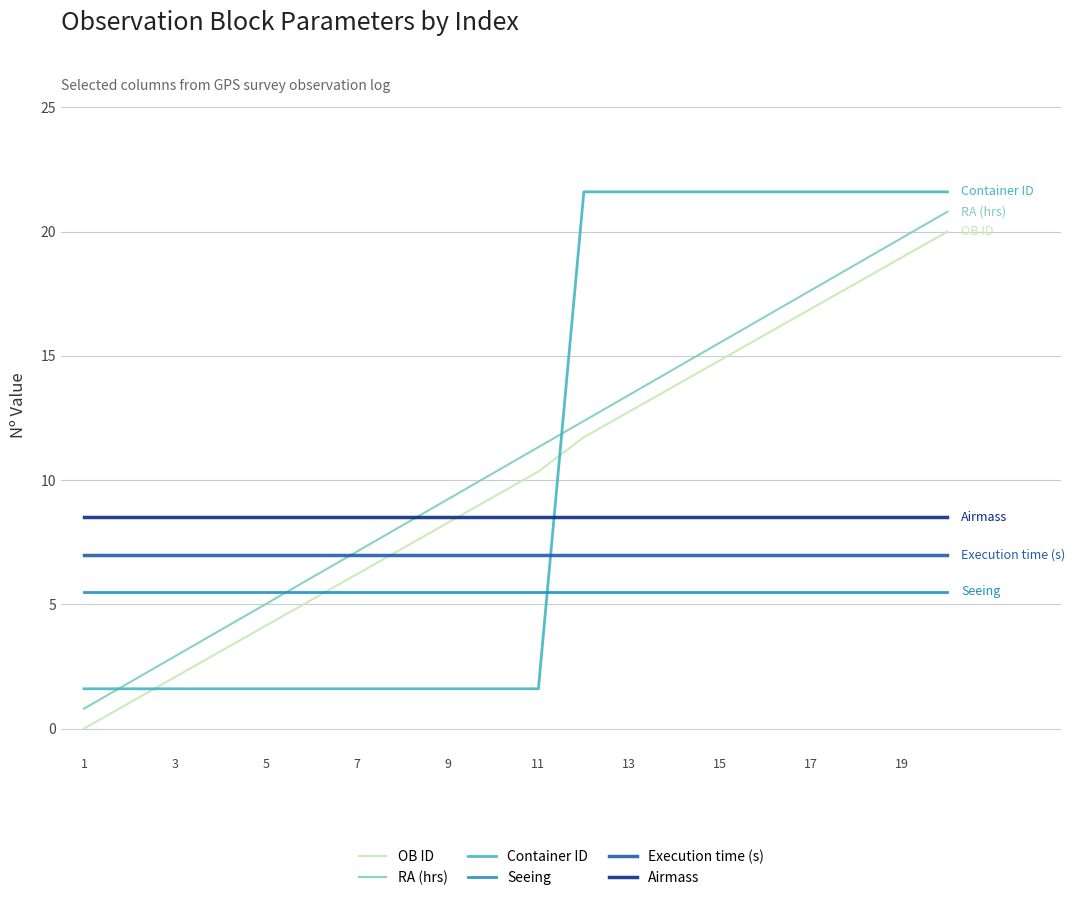

True or false: Airmass and Seeing intersect in this chart.

False